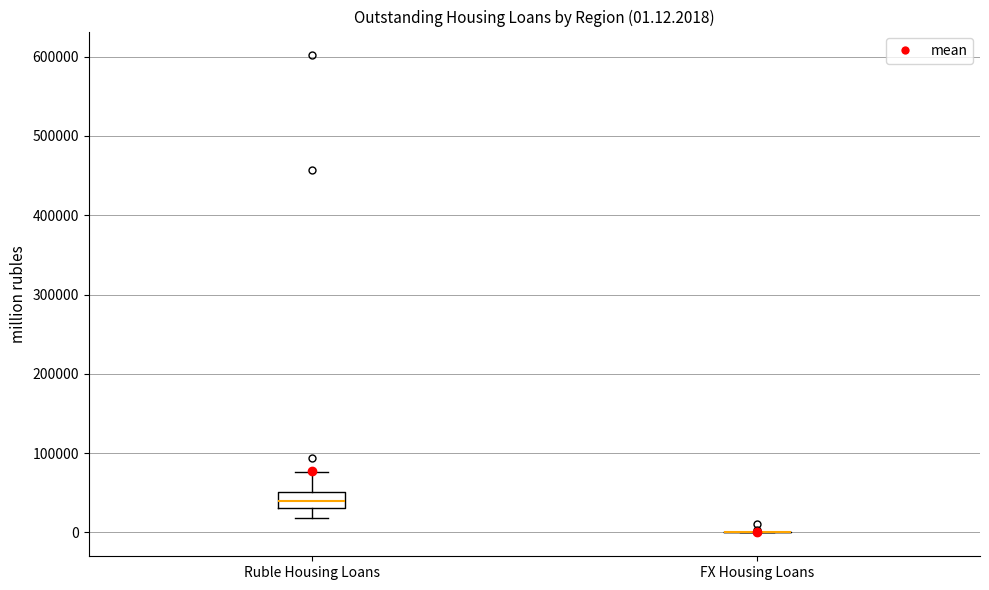

Comparing the boxes themselves (not the whiskers), which one is the tallest?

Ruble Housing Loans